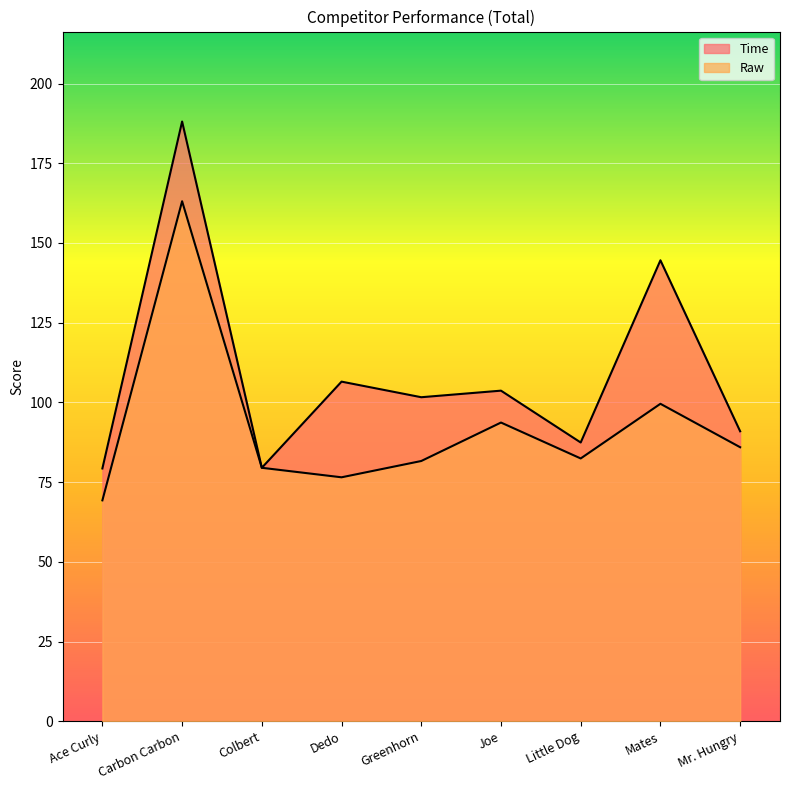

The value of Time at Colbert is 79.5. True or false?

True